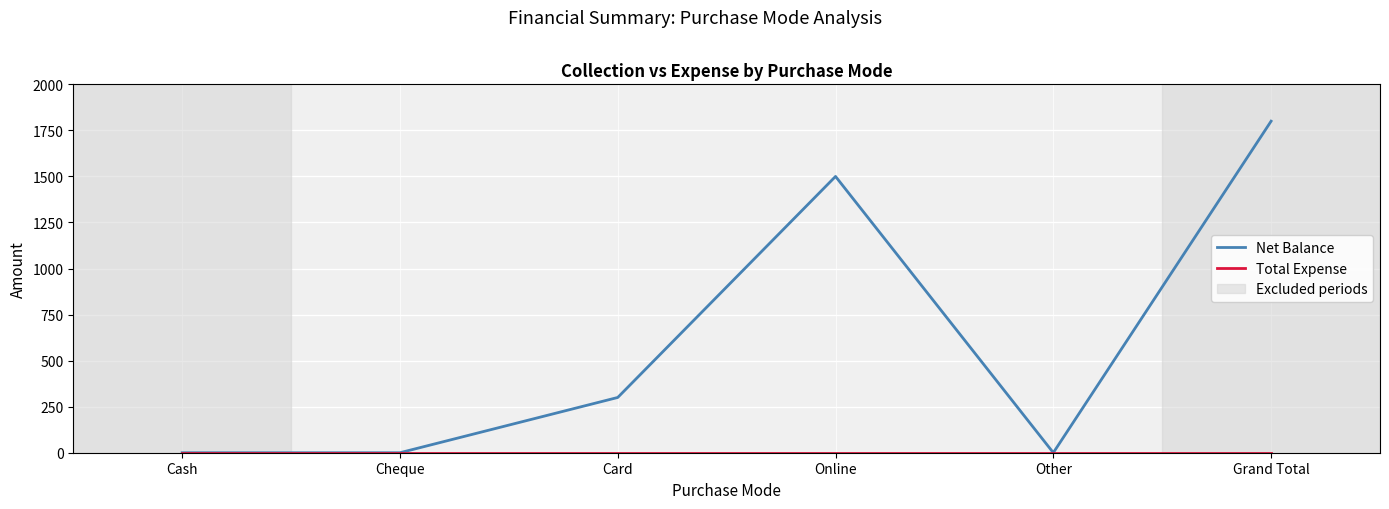

Which series has the largest total across all categories?

Net Balance